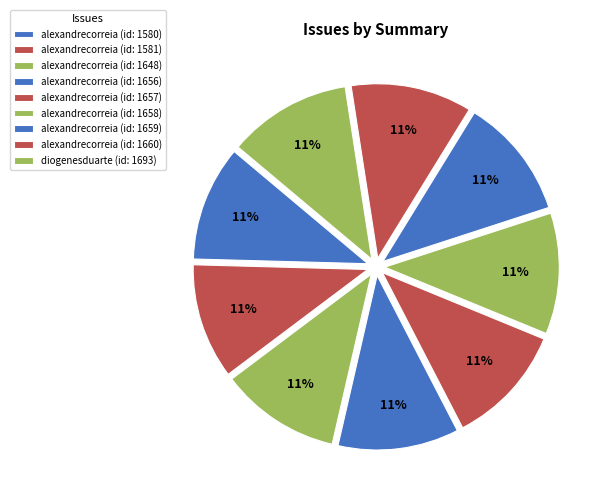

How many segments does this pie chart have?

9